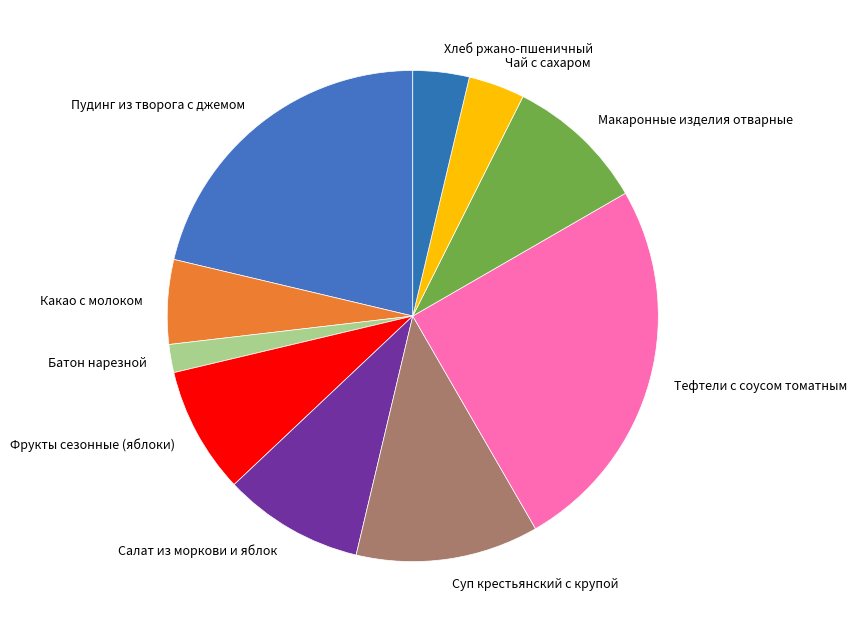

Which slice is the smallest?

Батон нарезной